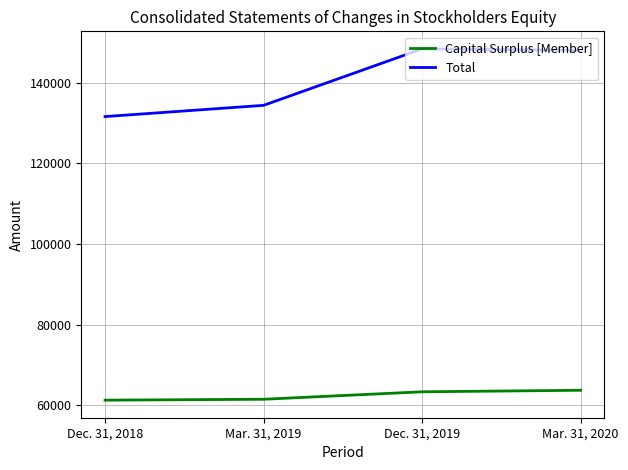

What is the maximum value shown in the chart?

148453